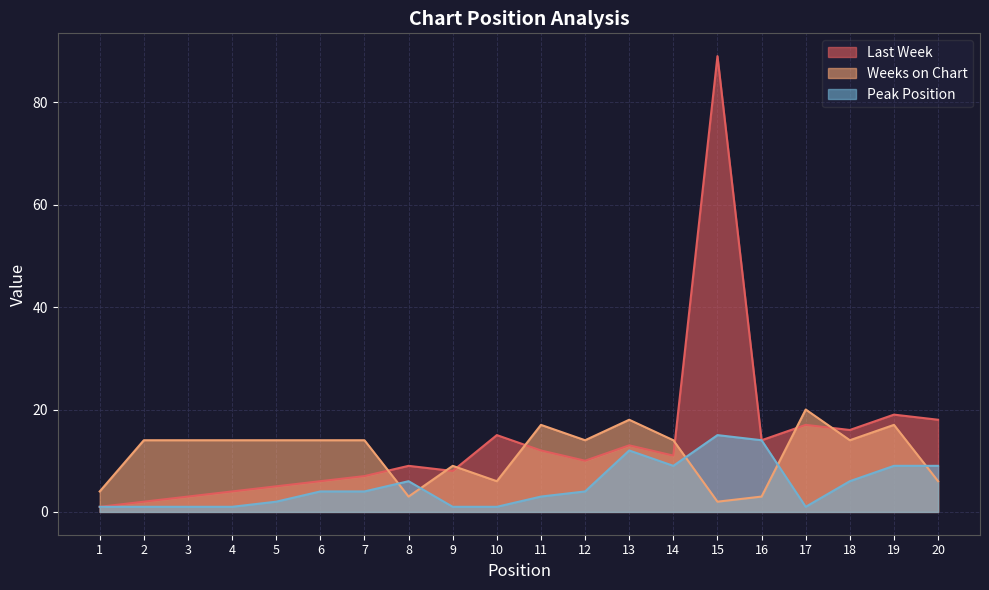

Reading right to left, list all the values displayed in this chart.

Last Week: 20=18	19=19	18=16	17=17	16=14	15=89	14=11	13=13	12=10	11=12	10=15	9=8	8=9	7=7	6=6	5=5	4=4	3=3	2=2	1=1
Weeks on Chart: 20=6	19=17	18=14	17=20	16=3	15=2	14=14	13=18	12=14	11=17	10=6	9=9	8=3	7=14	6=14	5=14	4=14	3=14	2=14	1=4
Peak Position: 20=9	19=9	18=6	17=1	16=14	15=15	14=9	13=12	12=4	11=3	10=1	9=1	8=6	7=4	6=4	5=2	4=1	3=1	2=1	1=1